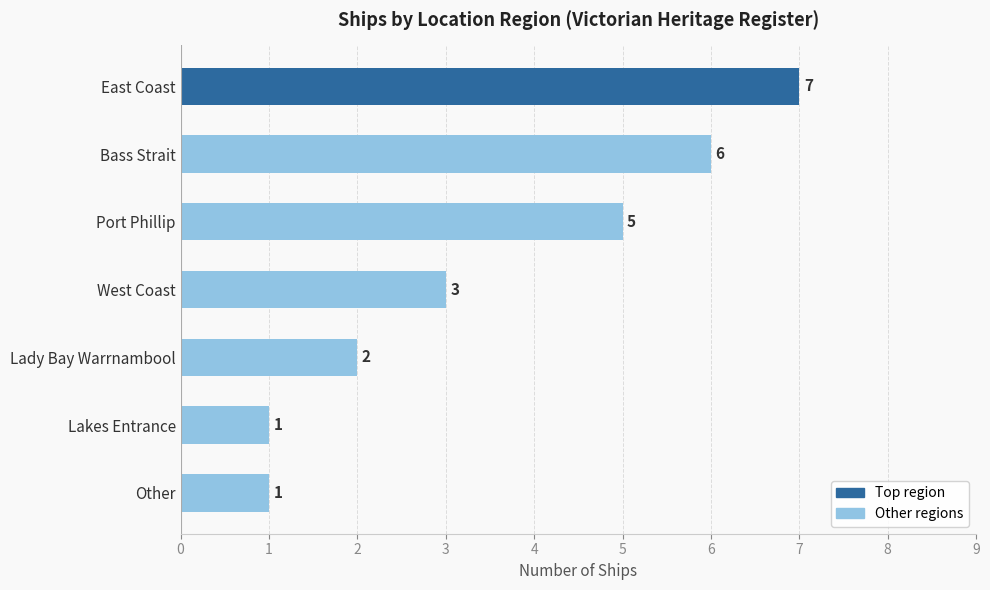

What position from the bottom is Other?

1